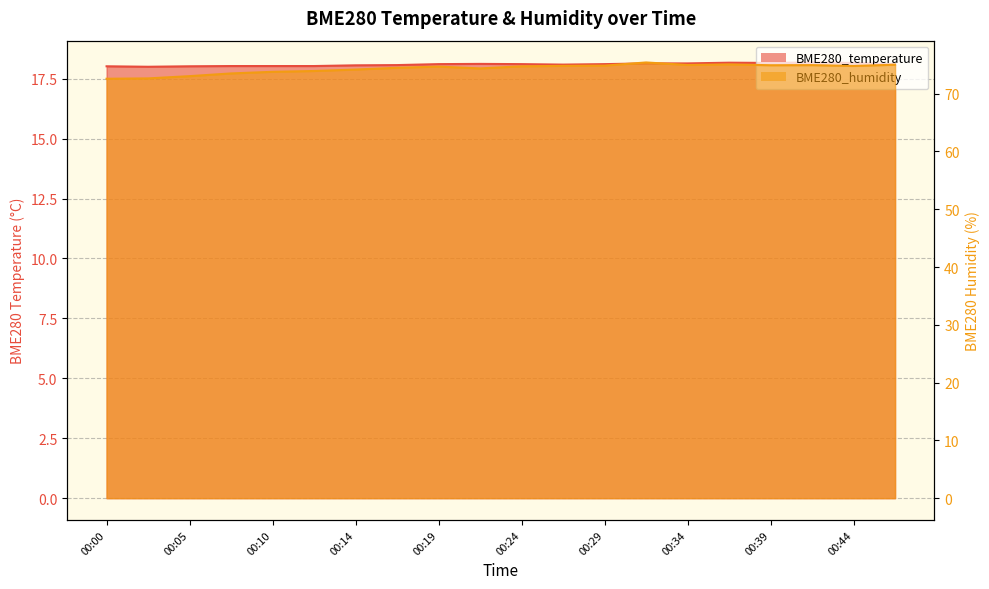

Between 00:02 and 00:24, which series saw the biggest shift?

BME280_humidity